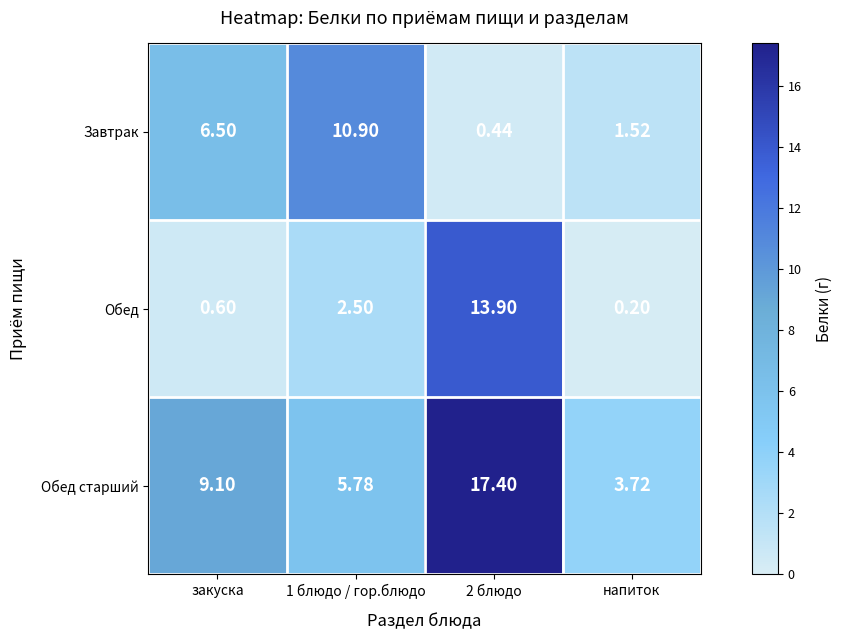

At which label is Завтрак closest to 5?

закуска